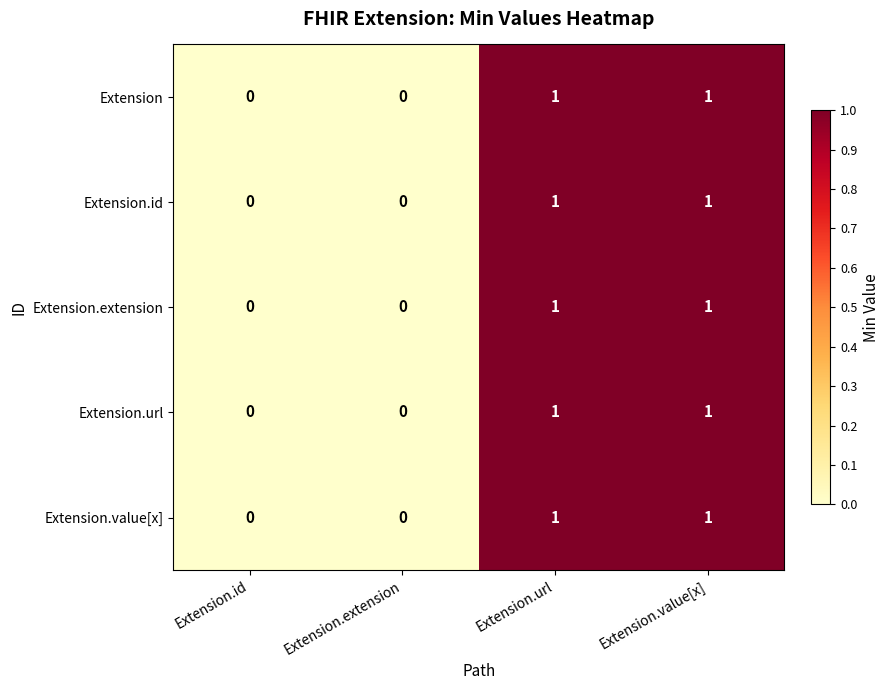

What is the total value across all series at Extension.value[x]?

5